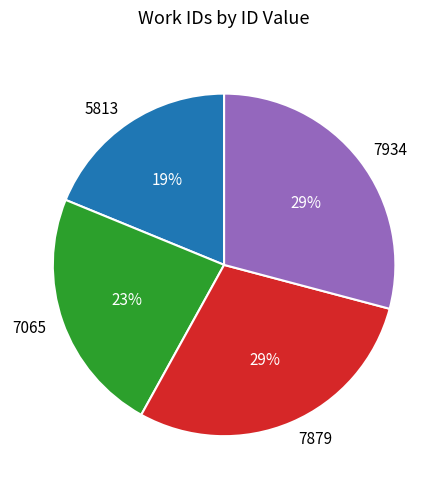

Is the sum of 7879 and 5813 greater than half?

No